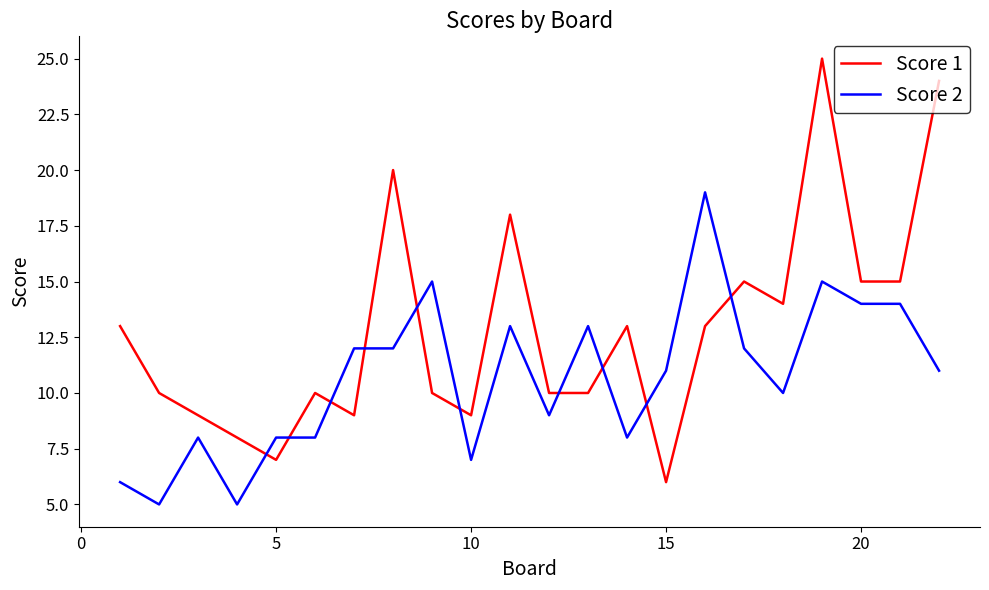

Rank the series by their average value, from highest to lowest.

Score 1, Score 2